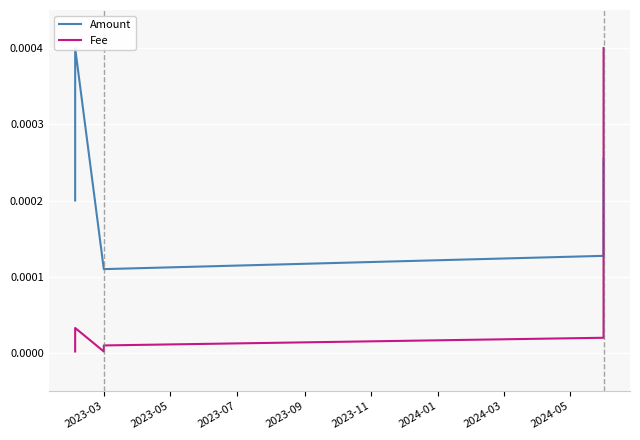

In Amount, how many points are lower than both neighbors (excluding endpoints)?

1